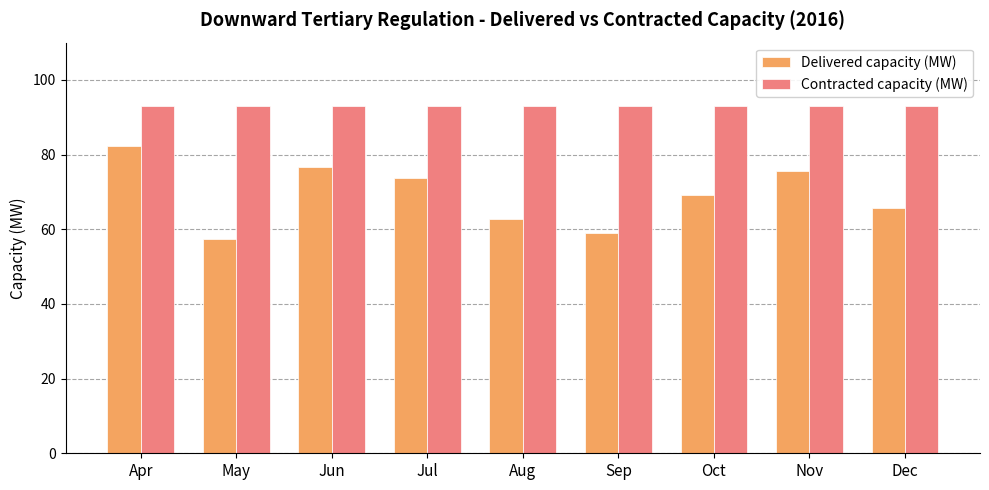

What is the maximum value for Delivered capacity (MW)?

82.4